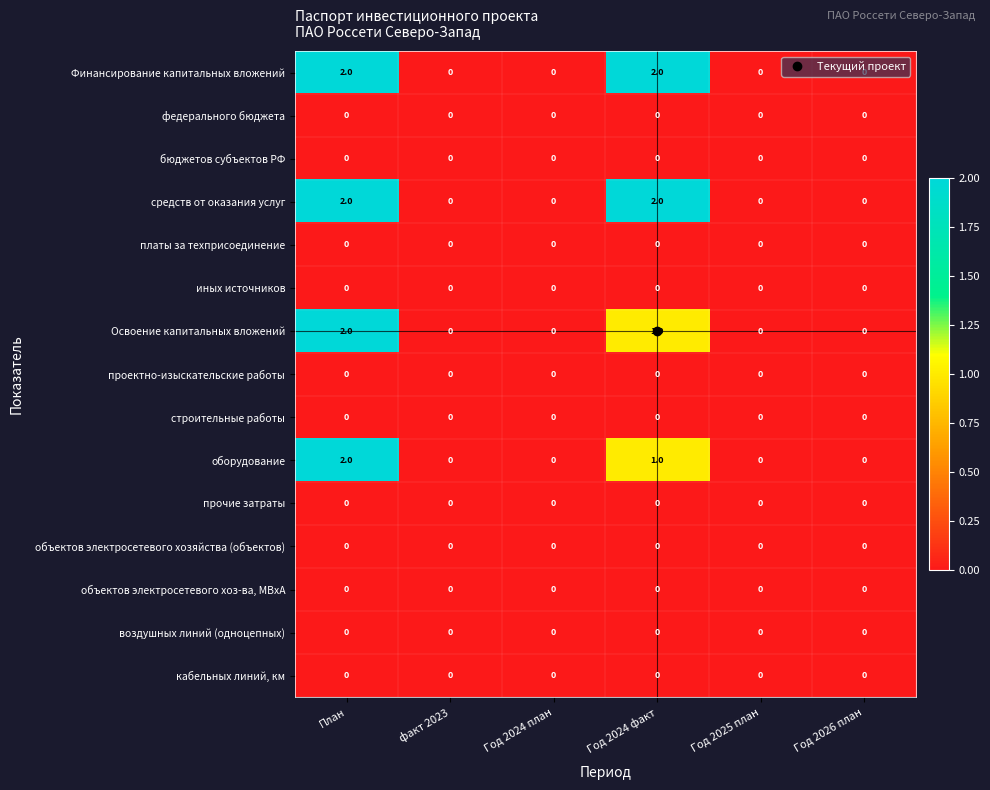

At which category is the sum across all series the highest?

План